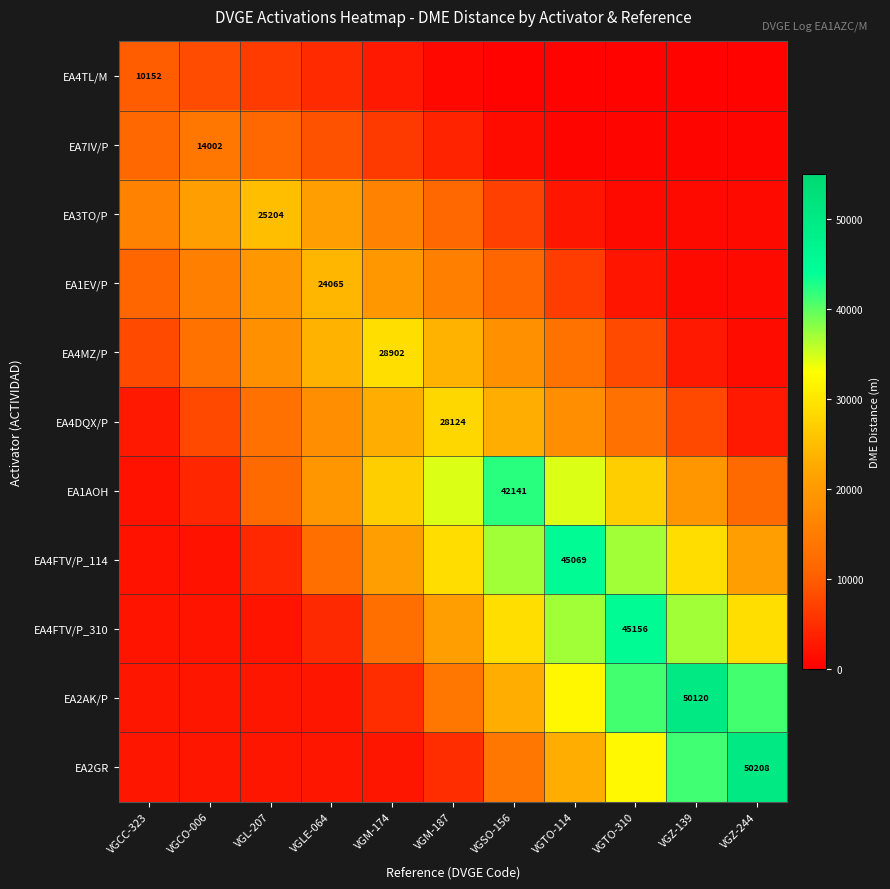

Between VGSO-156 and VGZ-139, which series saw the biggest shift?

EA2GR